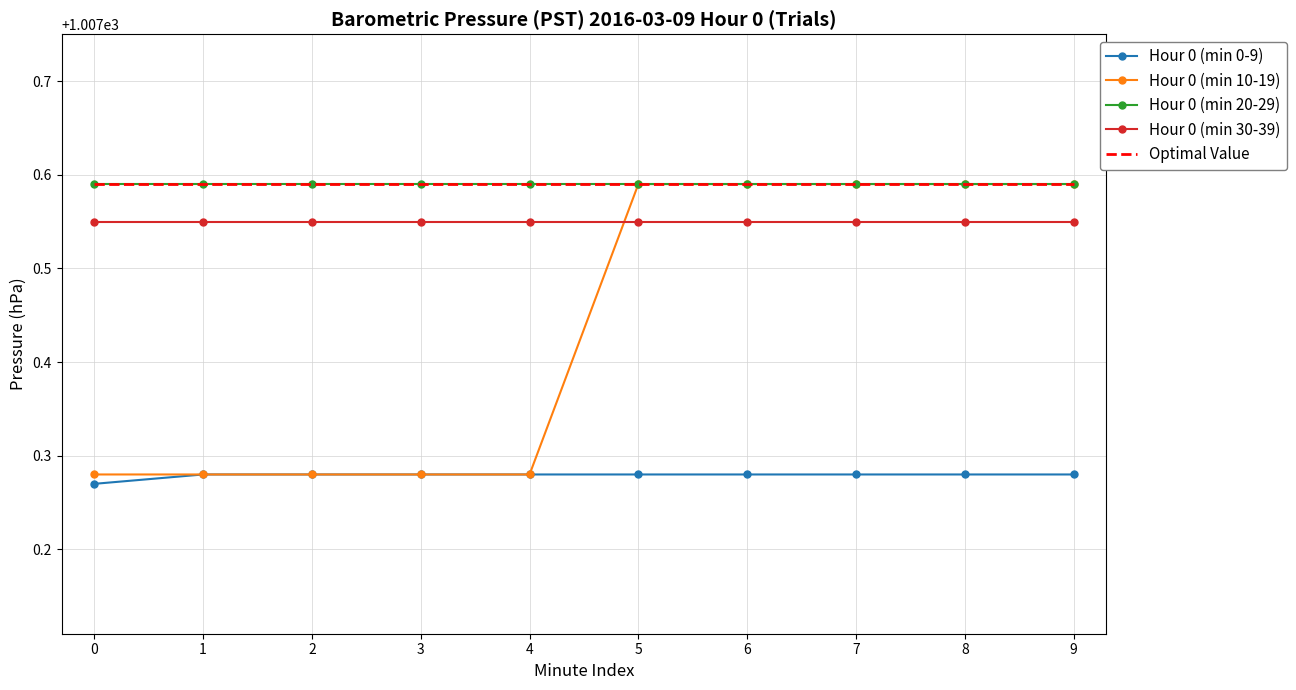

True or false: Hour 0 (min 30-39) has more than 0 interior local peaks.

False